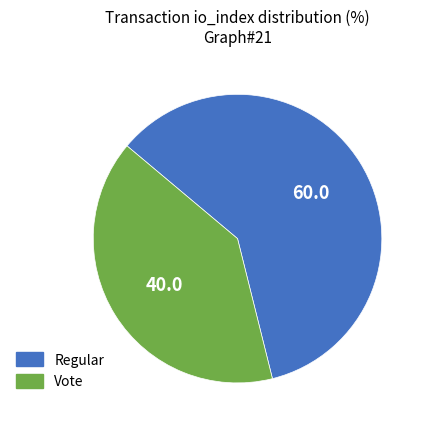

Which slice is the smallest?

Vote